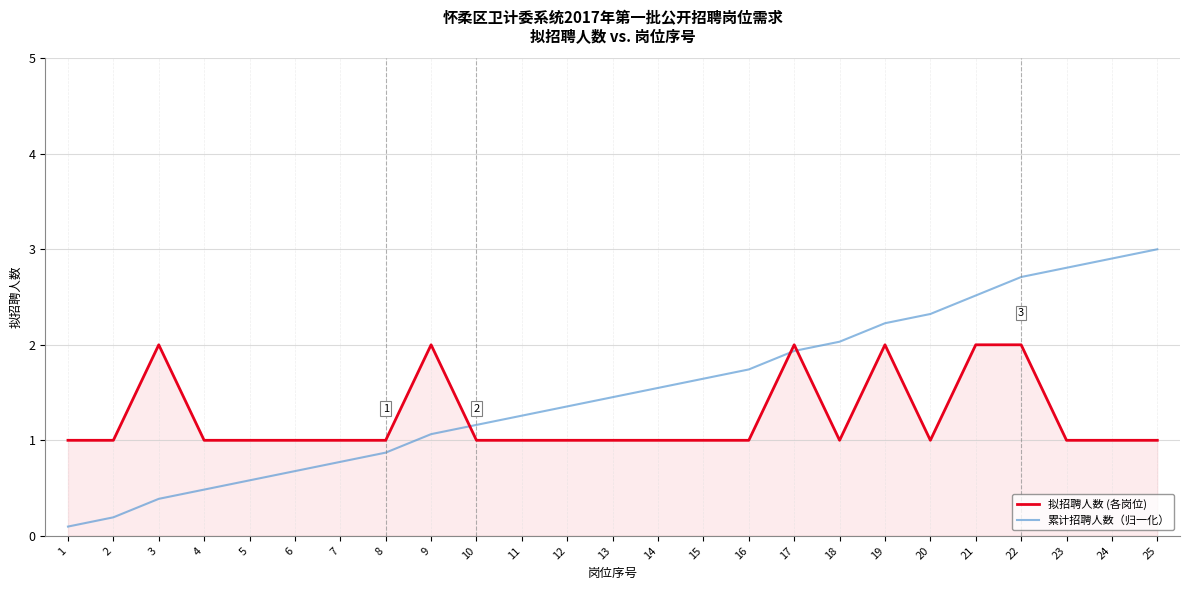

What is the approximate value of 拟招聘人数 (各岗位) at 17?

2.0